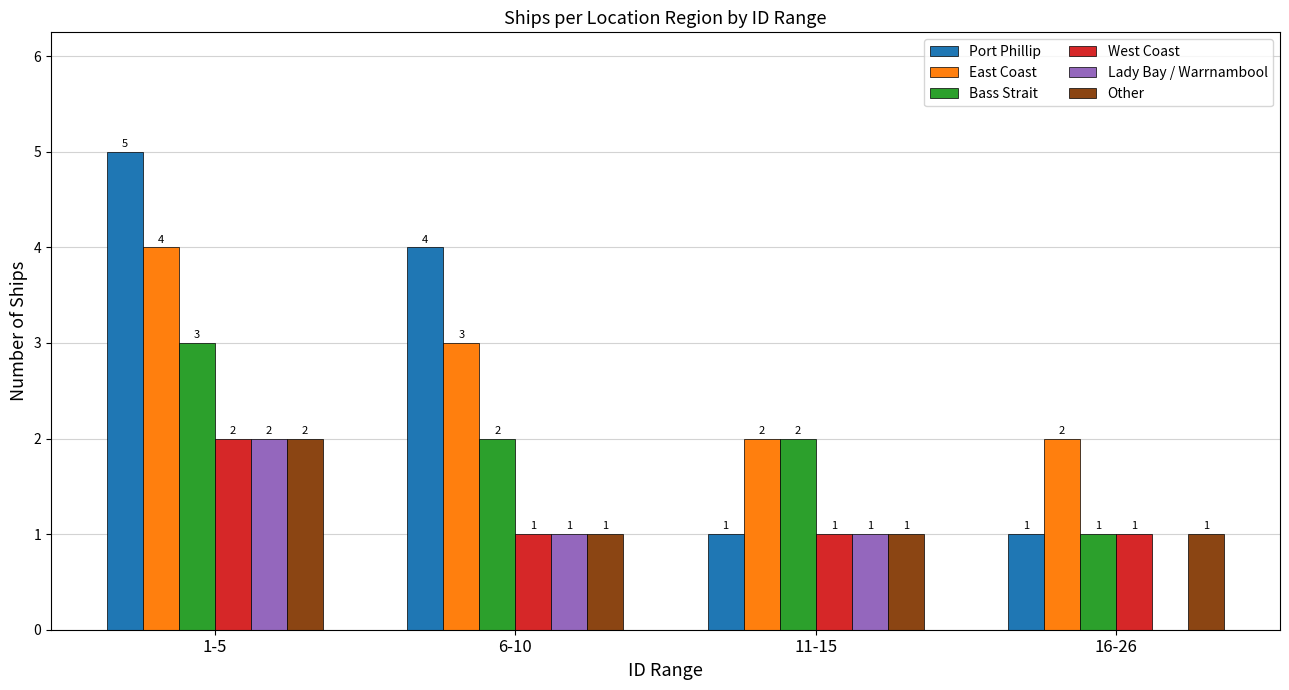

What is the approximate value of Bass Strait at 6-10?

2